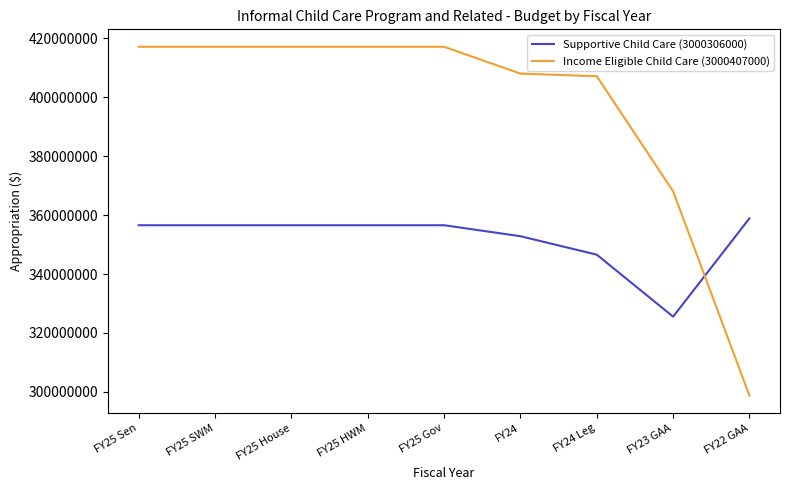

Is the value of Income Eligible Child Care (3000407000) at FY25 SWM greater than the value of Supportive Child Care (3000306000) at FY25 Gov?

Yes